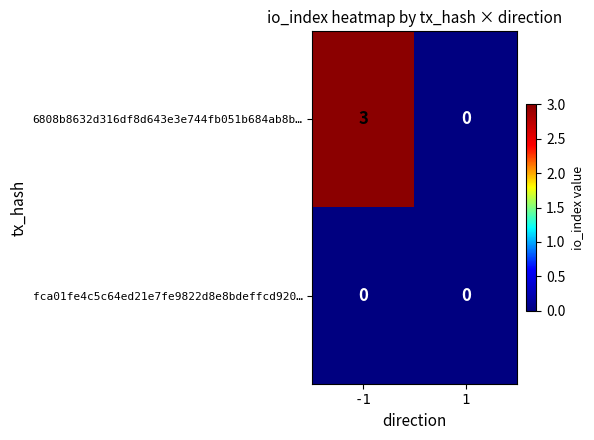

At which category is the sum across all series the highest?

-1